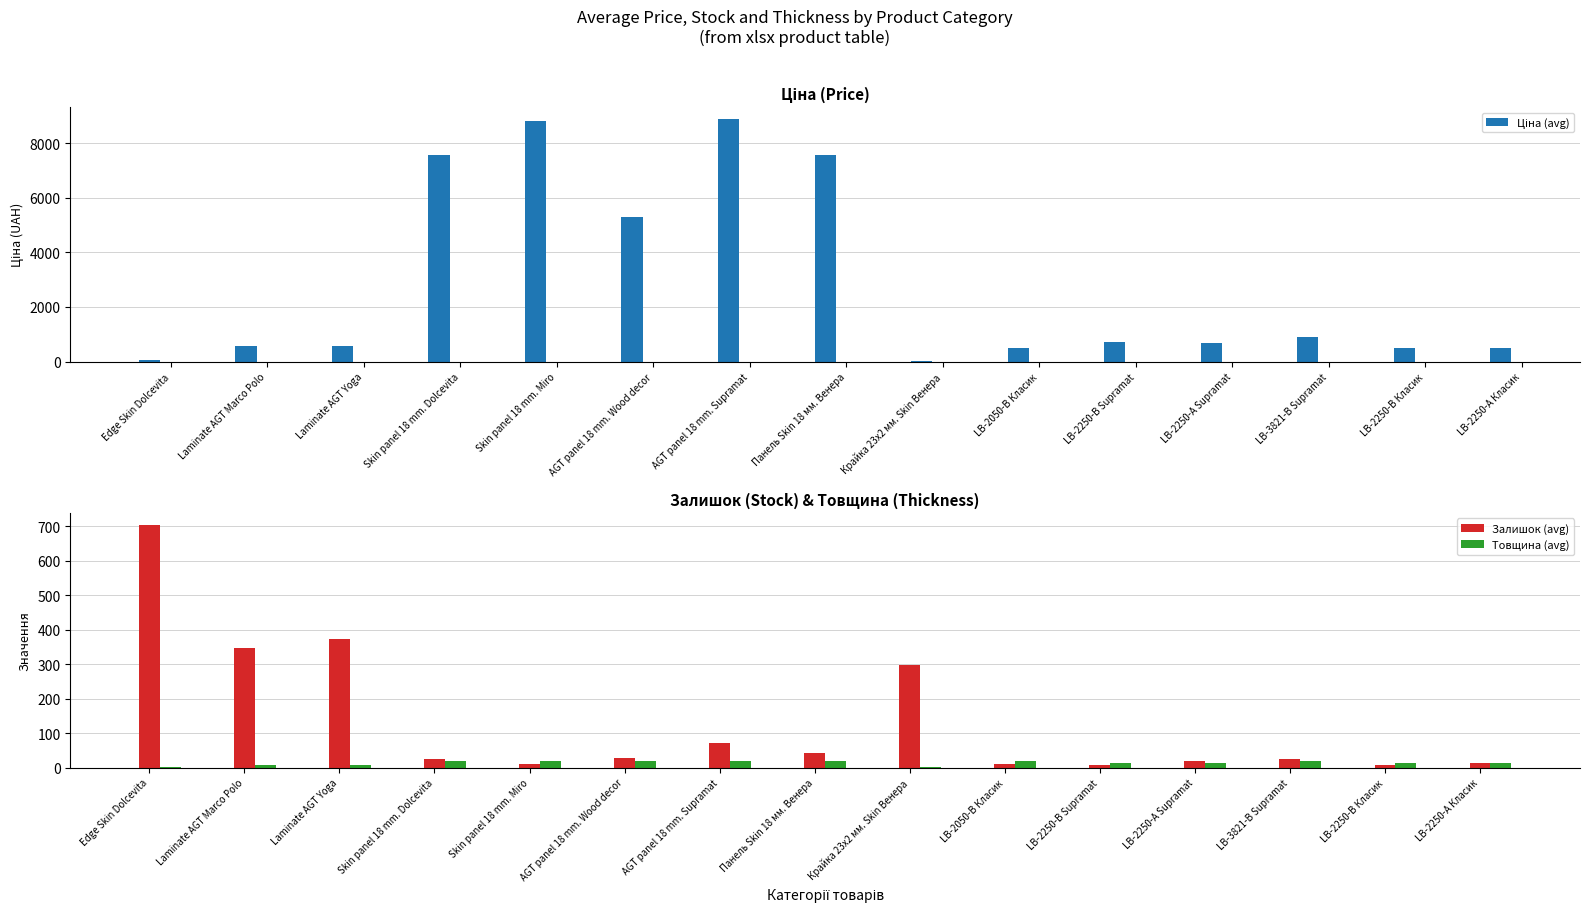

Read the Товщина (avg) value at Laminate AGT Marco Polo.

8.0